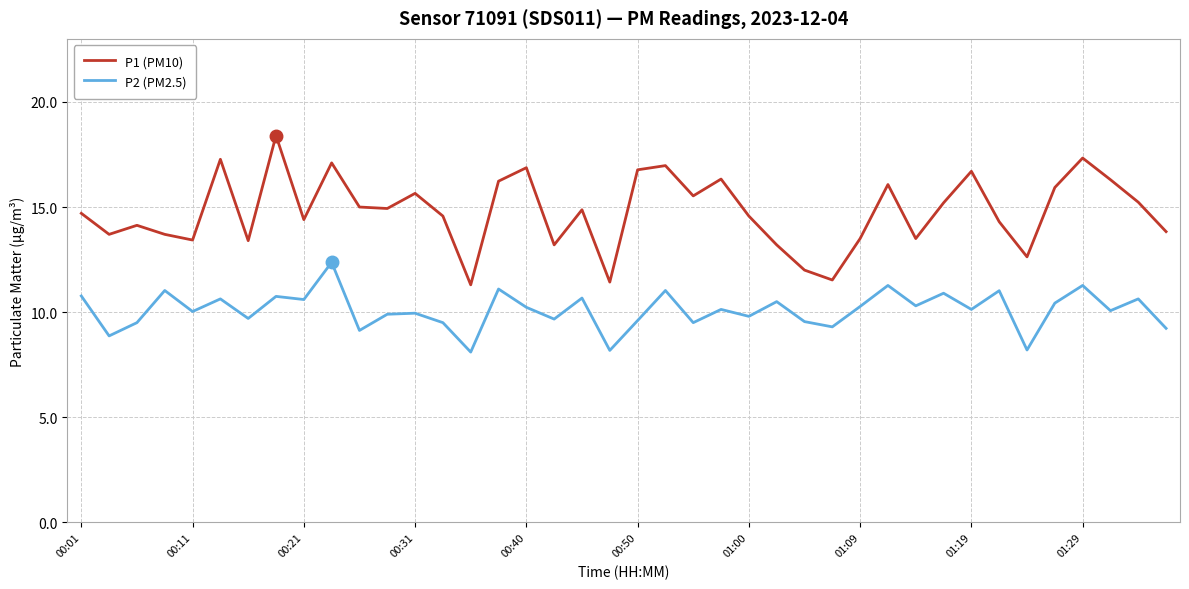

What is the average value of the P2 (PM2.5) series?

10.1